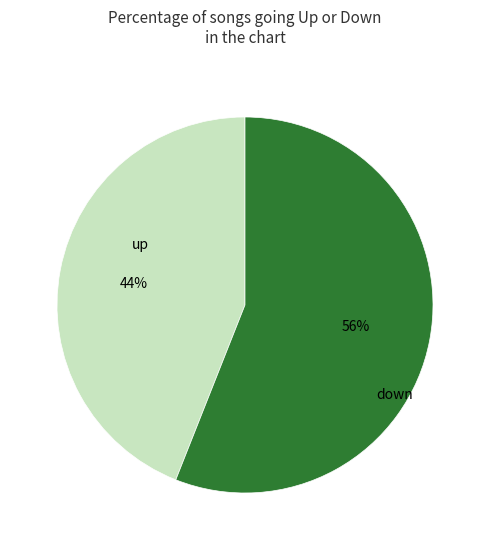

Combined, do up and down account for over 50%?

Yes